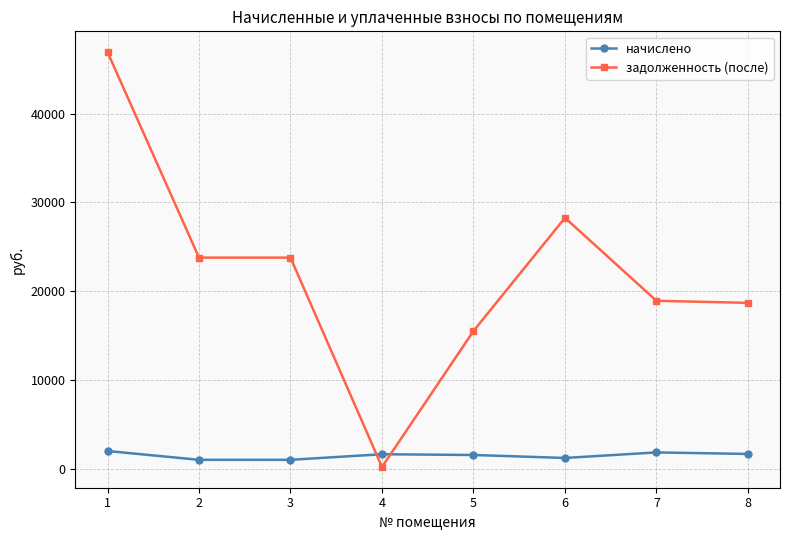

Rank the series at 6 from lowest to highest value.

начислено, задолженность (после)